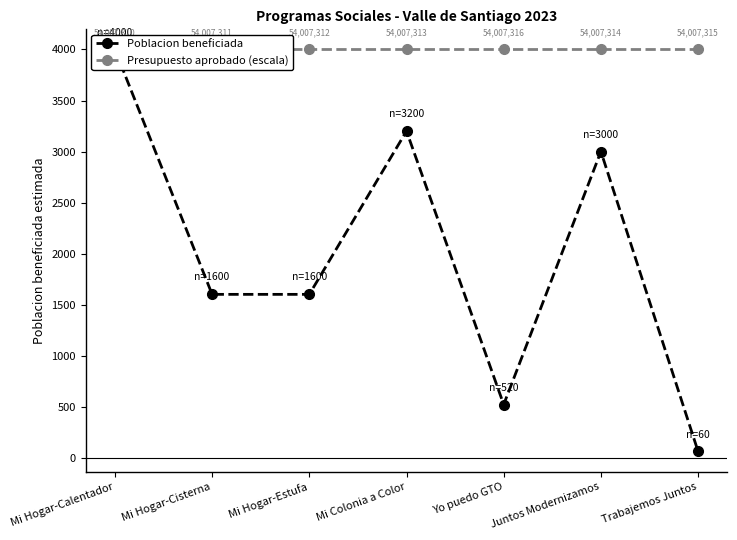

Where is Poblacion beneficiada nearest to the value 2030?

Mi Hogar-Cisterna